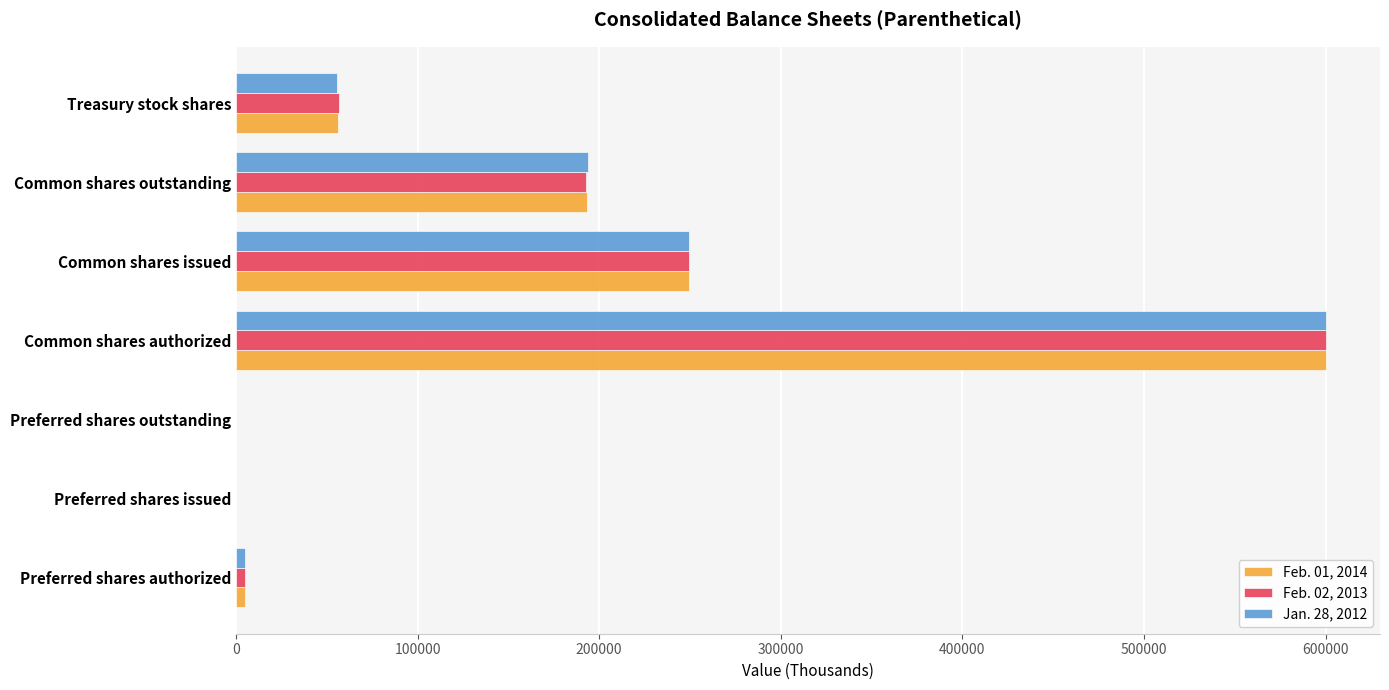

What is the maximum value shown in the chart?

600000